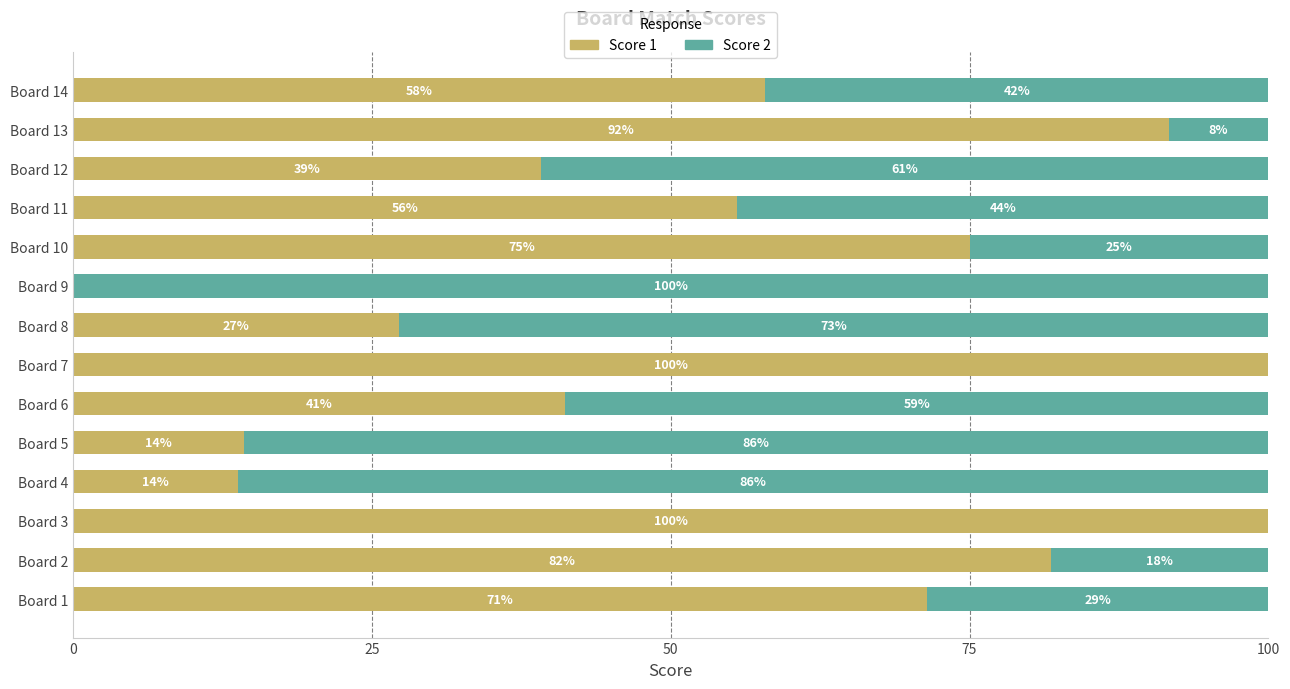

What is the total value across all series at Board 11?

100.0